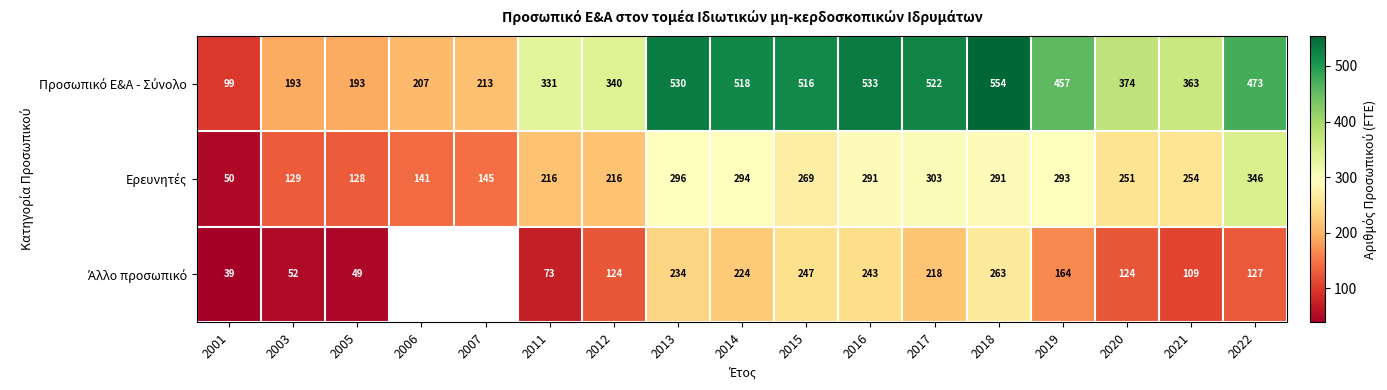

What is the total value across all series at 2016?

1067